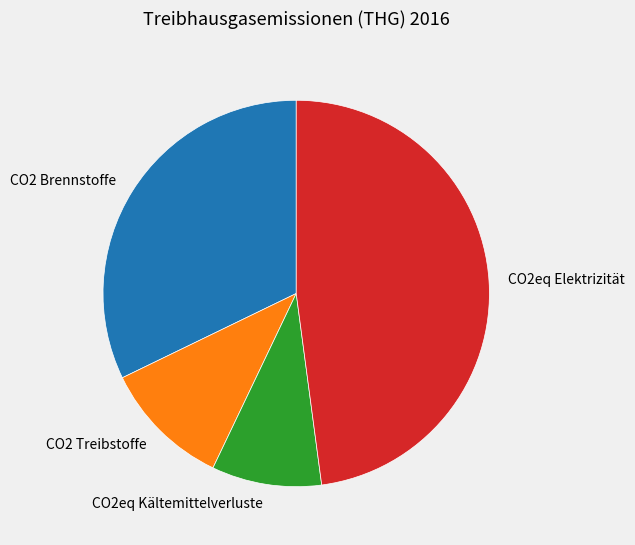

How many segments does this pie chart have?

4